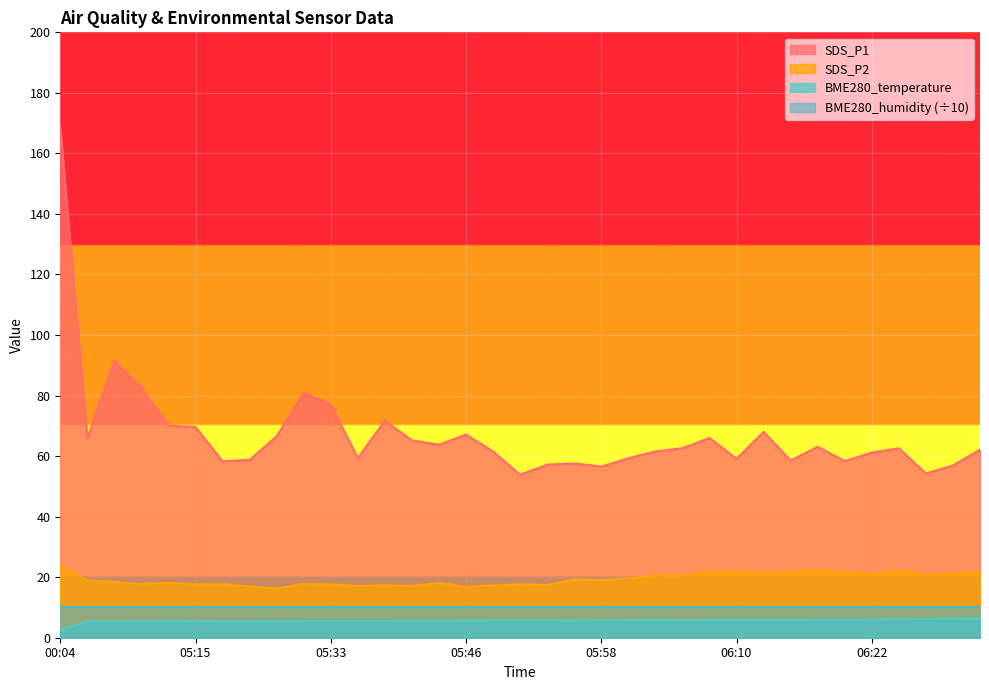

What is the total value across all series at 05:58?

91.2